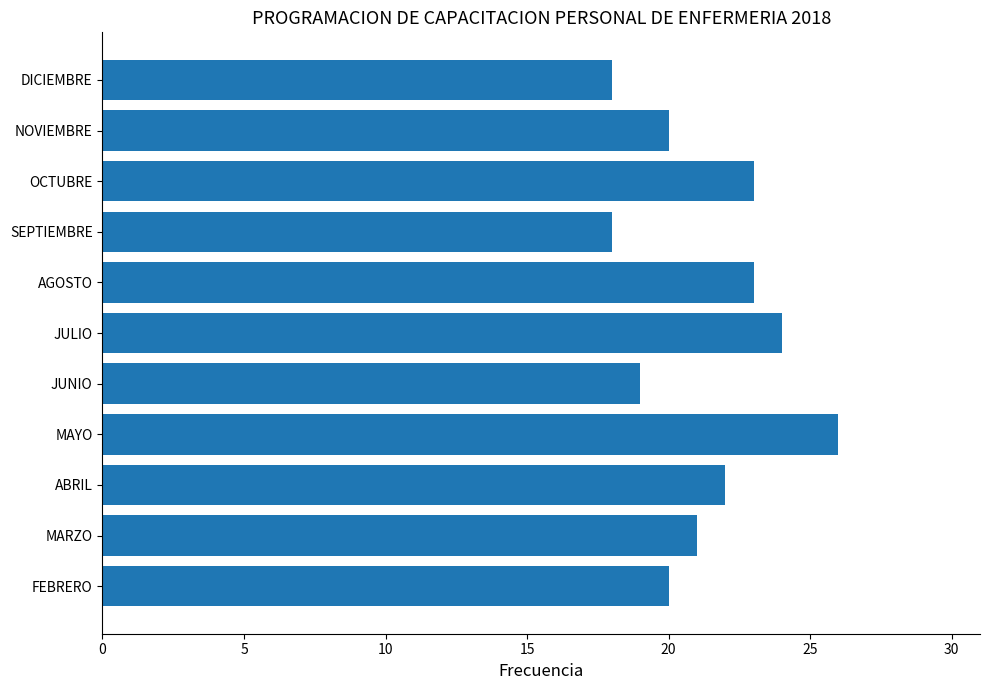

Which has a higher value, ABRIL or AGOSTO?

AGOSTO